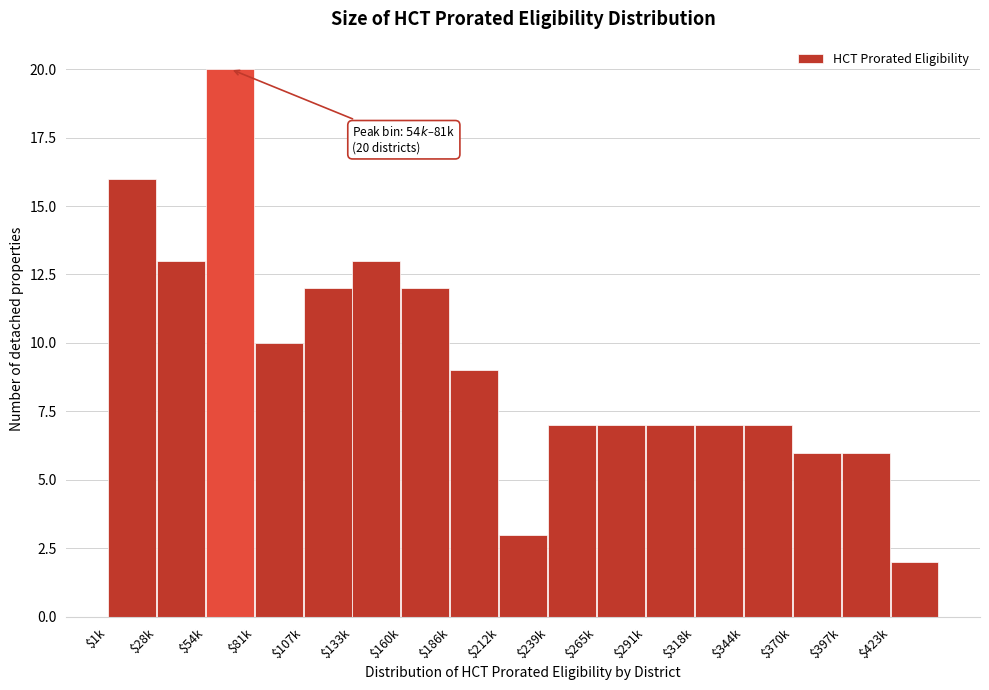

Reading right to left, extract all data points from this chart.

2	6	6	7	7	7	7	7	3	9	12	13	12	10	20	13	16